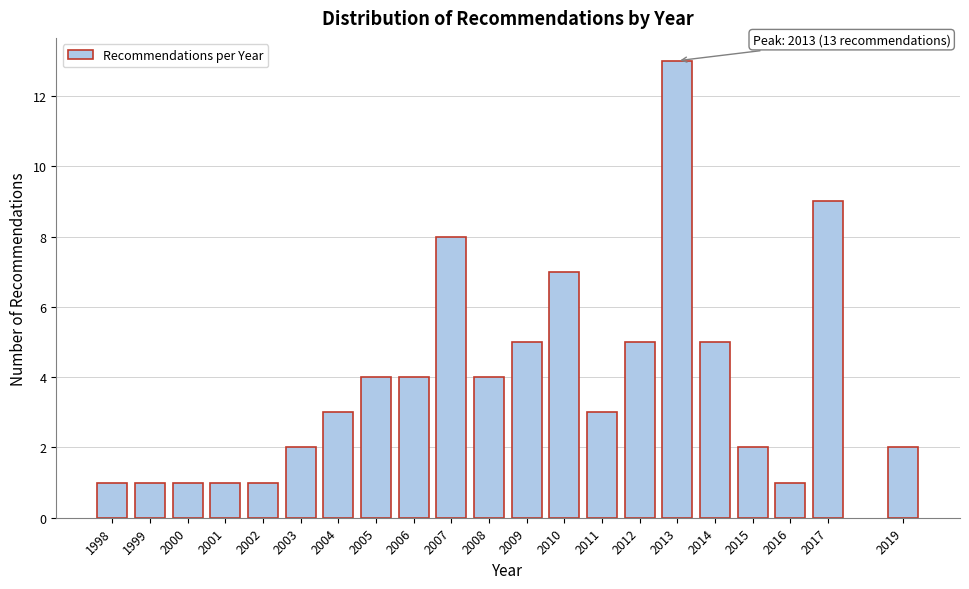

Reading left to right, extract all data points from this chart.

1998=1	1999=1	2000=1	2001=1	2002=1	2003=2	2004=3	2005=4	2006=4	2007=8	2008=4	2009=5	2010=7	2011=3	2012=5	2013=13	2014=5	2015=2	2016=1	2017=9	2019=2